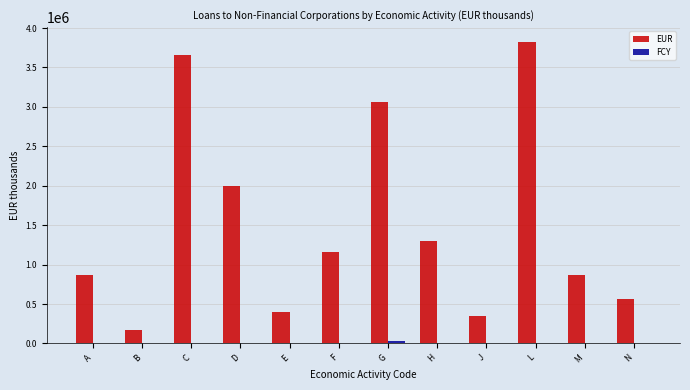

The value of EUR at G is 3059730. True or false?

True